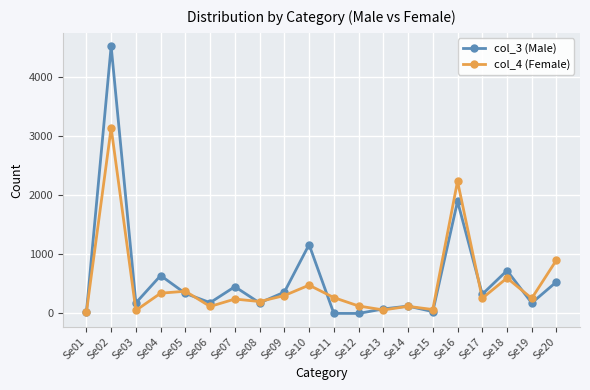

True or false: col_4 (Female) and col_3 (Male) intersect in this chart.

True